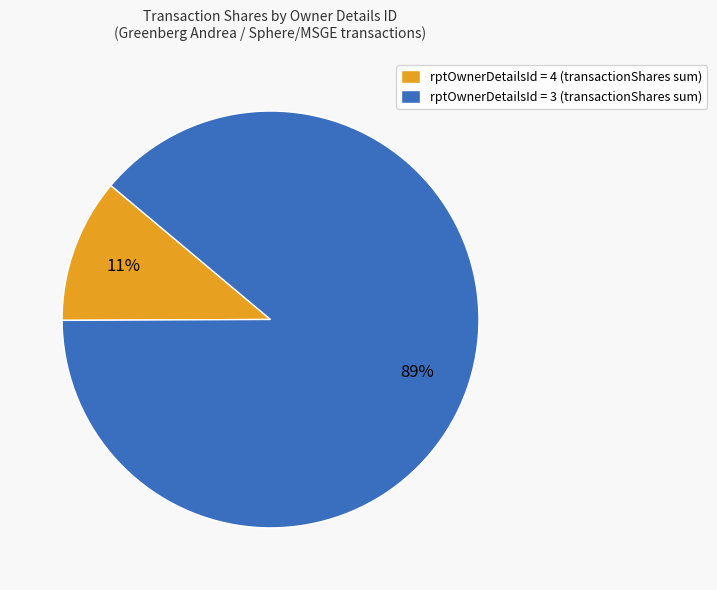

Is there any slice that represents more than half of the pie?

Yes